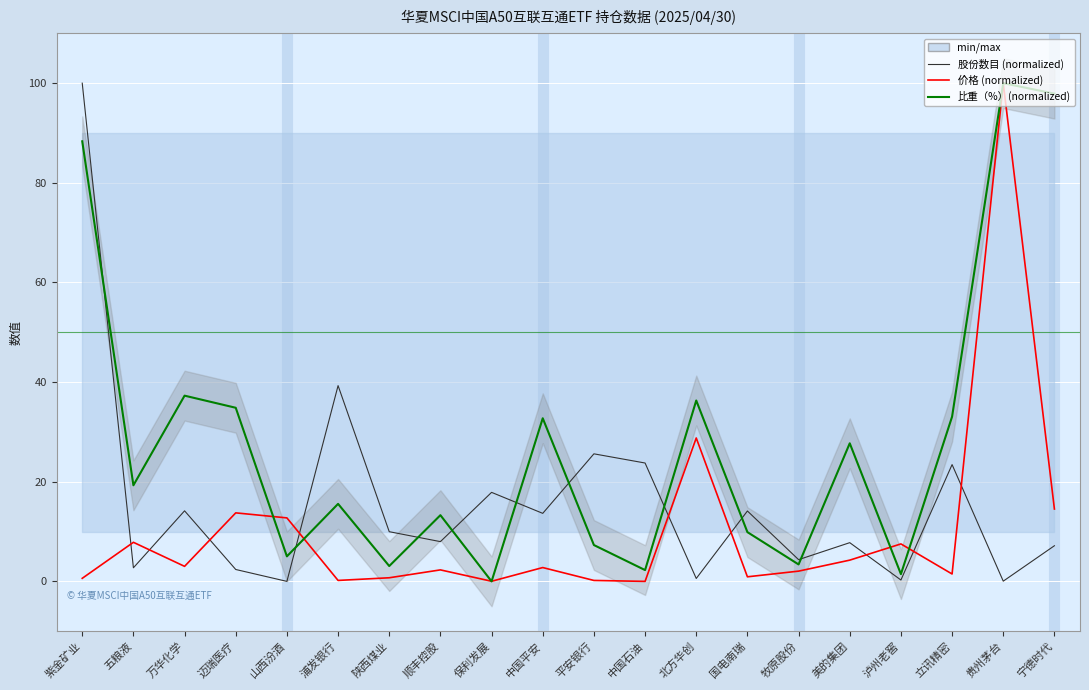

Reading left to right, what are all the values shown in this chart?

价格 (normalized): 紫金矿业=0.6	五粮液=7.8	万华化学=3.0	迈瑞医疗=13.8	山西汾酒=12.7	浦发银行=0.2	陕西煤业=0.7	顺丰控股=2.3	保利发展=0.0	中国平安=2.8	平安银行=0.2	中国石油=0.0	北方华创=28.8	国电南瑞=0.9	牧原股份=2.1	美的集团=4.3	泸州老窖=7.5	立讯精密=1.5	贵州茅台=100.0	宁德时代=14.5
比重（%）(normalized): 紫金矿业=88.3	五粮液=19.3	万华化学=37.3	迈瑞医疗=34.8	山西汾酒=5.0	浦发银行=15.6	陕西煤业=3.1	顺丰控股=13.3	保利发展=0.0	中国平安=32.7	平安银行=7.3	中国石油=2.3	北方华创=36.3	国电南瑞=9.9	牧原股份=3.4	美的集团=27.7	泸州老窖=1.5	立讯精密=33.1	贵州茅台=100.0	宁德时代=97.9
股份数目 (normalized): 紫金矿业=100.0	五粮液=2.7	万华化学=14.2	迈瑞医疗=2.4	山西汾酒=0.0	浦发银行=39.3	陕西煤业=10.0	顺丰控股=8.0	保利发展=17.9	中国平安=13.7	平安银行=25.6	中国石油=23.8	北方华创=0.6	国电南瑞=14.1	牧原股份=4.4	美的集团=7.8	泸州老窖=0.3	立讯精密=23.4	贵州茅台=0.0	宁德时代=7.2